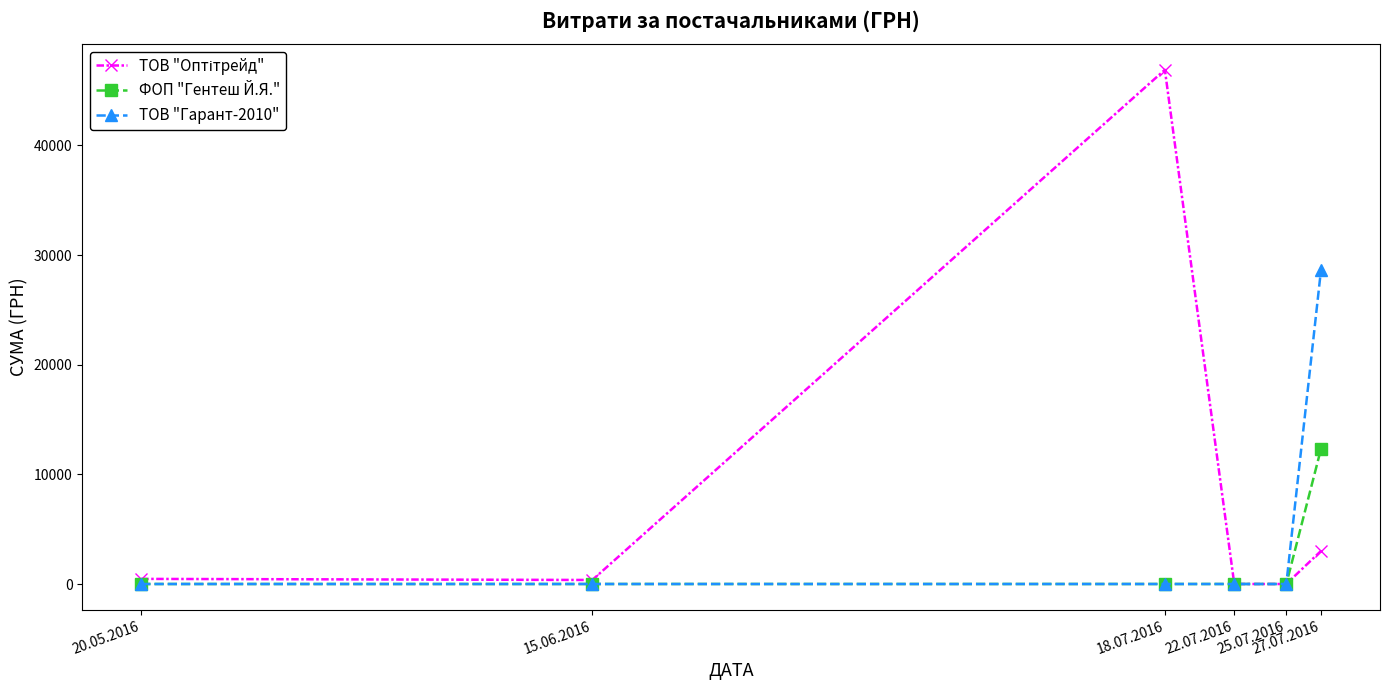

What is the value of the ФОП "Гентеш Й.Я." point at the 6th from the left?

12332.0